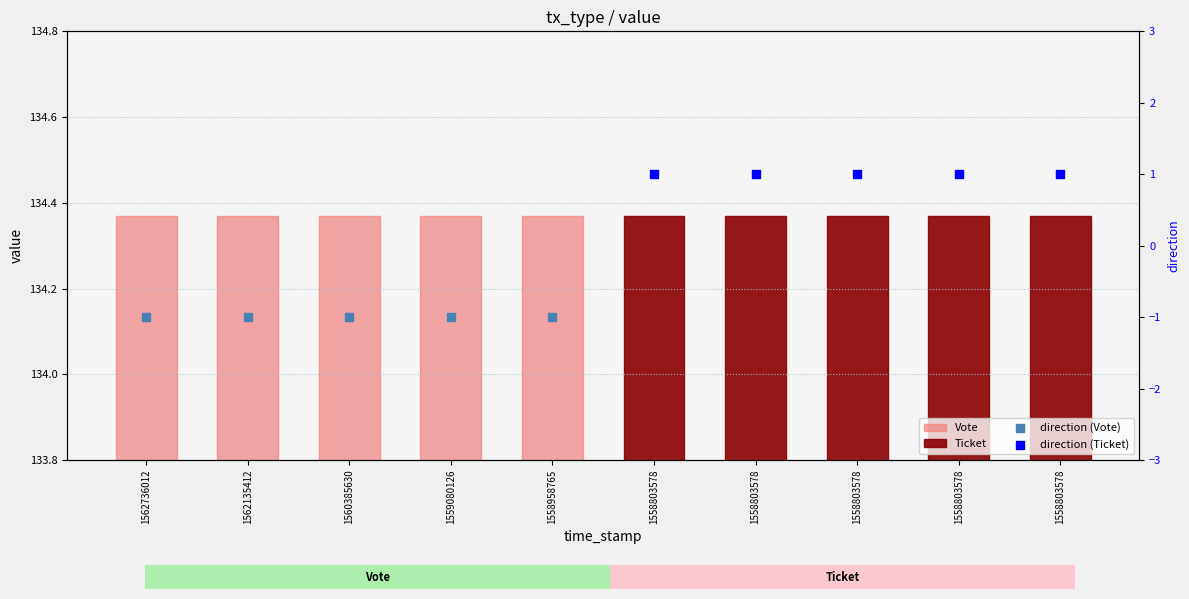

Which series contains the lowest Y value?

direction (Vote)